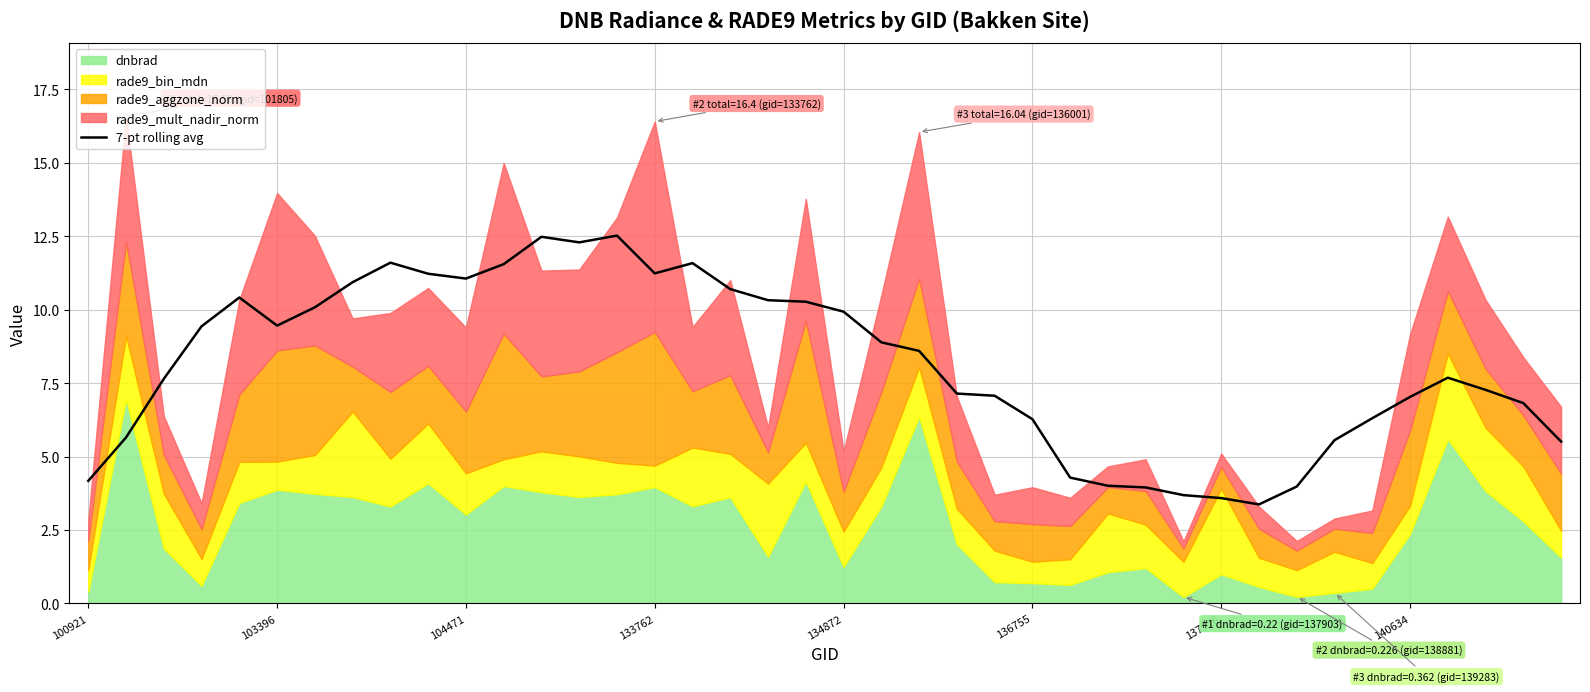

What is the lowest value of the 7-pt rolling avg series?

3.4